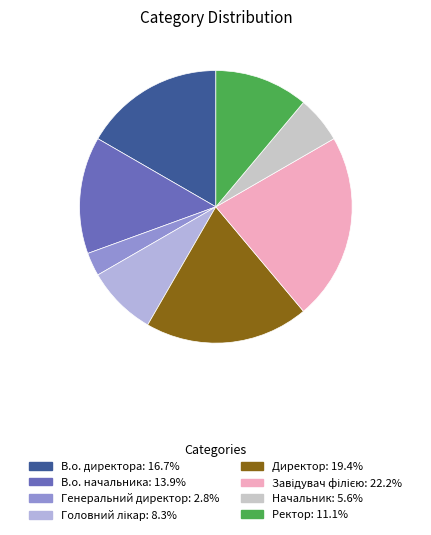

How many segments does this pie chart have?

8